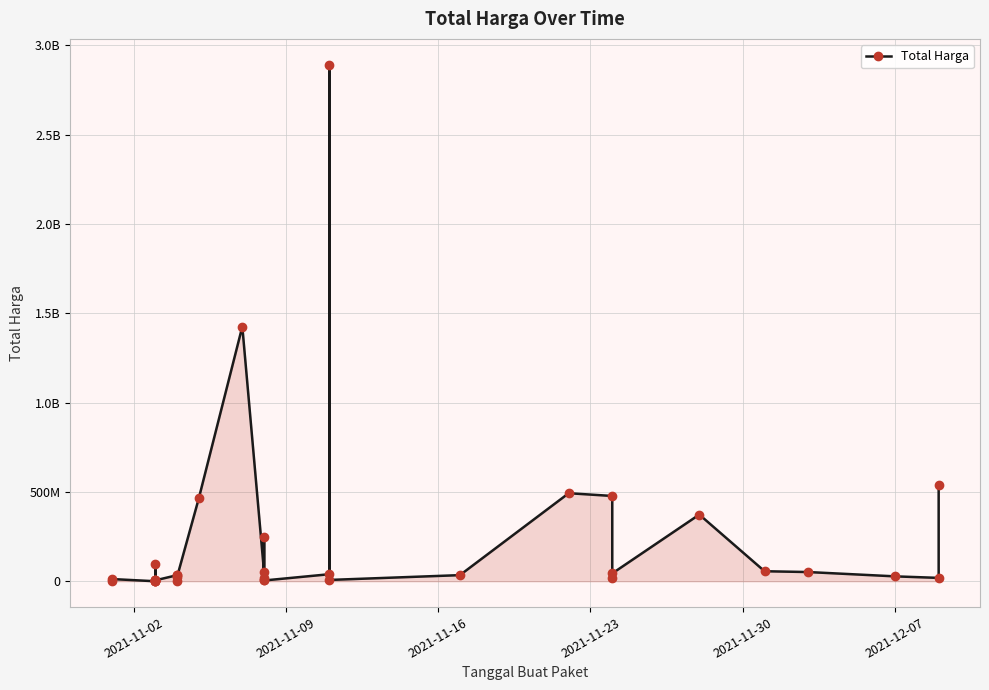

What is the difference between the maximum and minimum values?

2892044000